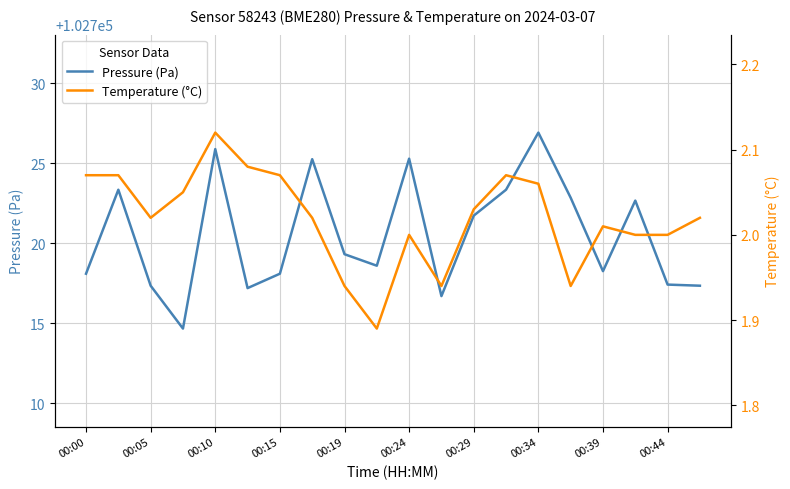

How many values in the Temperature (°C) series are below 2?

4